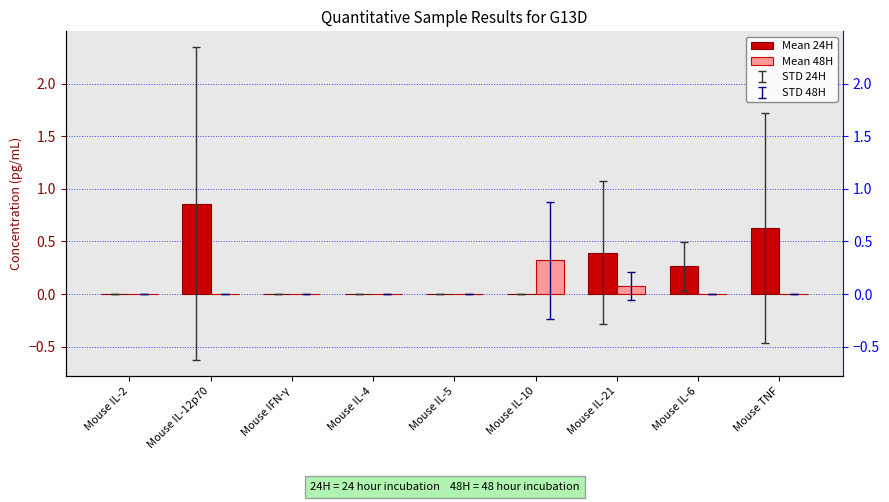

Are the bars grouped side by side (vs. stacked)?

Yes